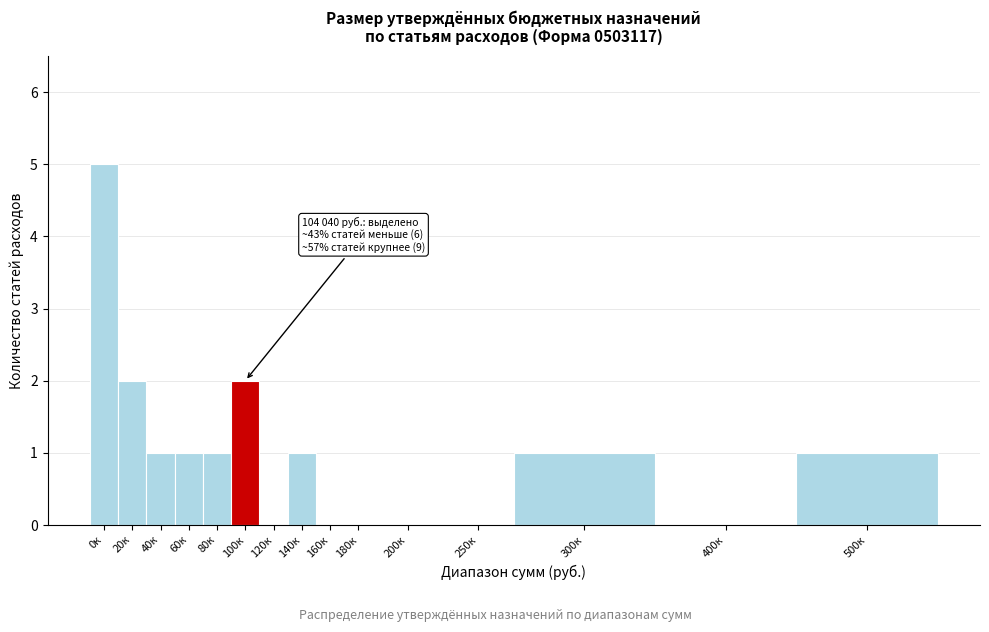

Reading left to right, extract all data points from this chart.

0к=5	20к=2	40к=1	60к=1	80к=1	100к=2	120к=0	140к=1	160к=0	180к=0	200к=0	250к=0	300к=1	400к=0	500к=1